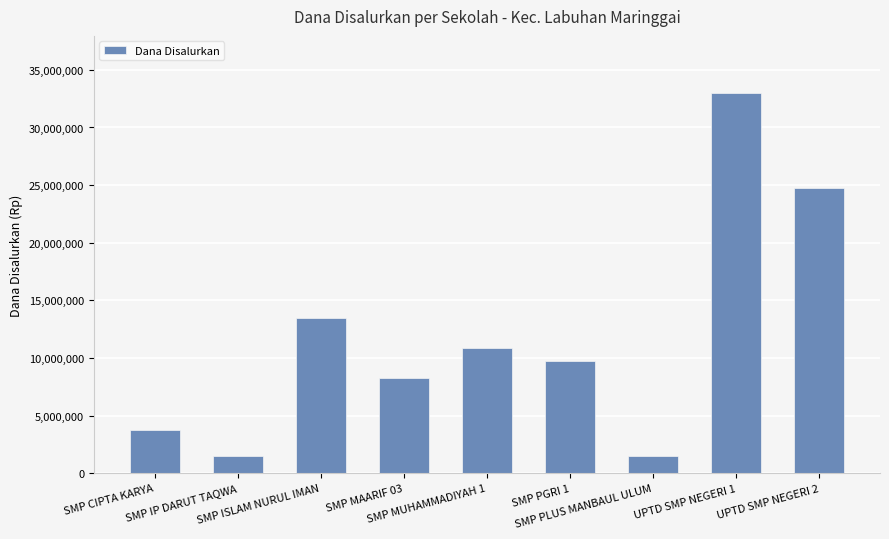

What is the maximum value shown in the chart?

33000000